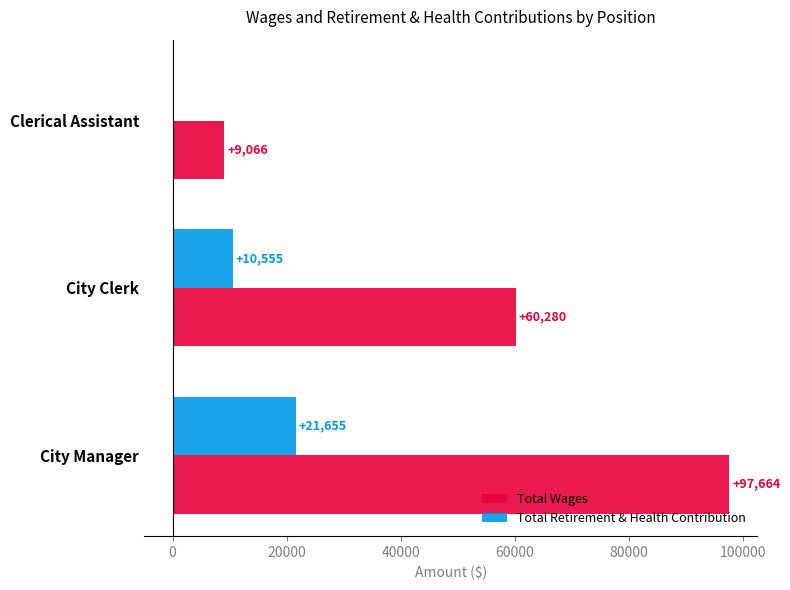

How many Total Retirement & Health Contribution values are between 0 and 21655?

3